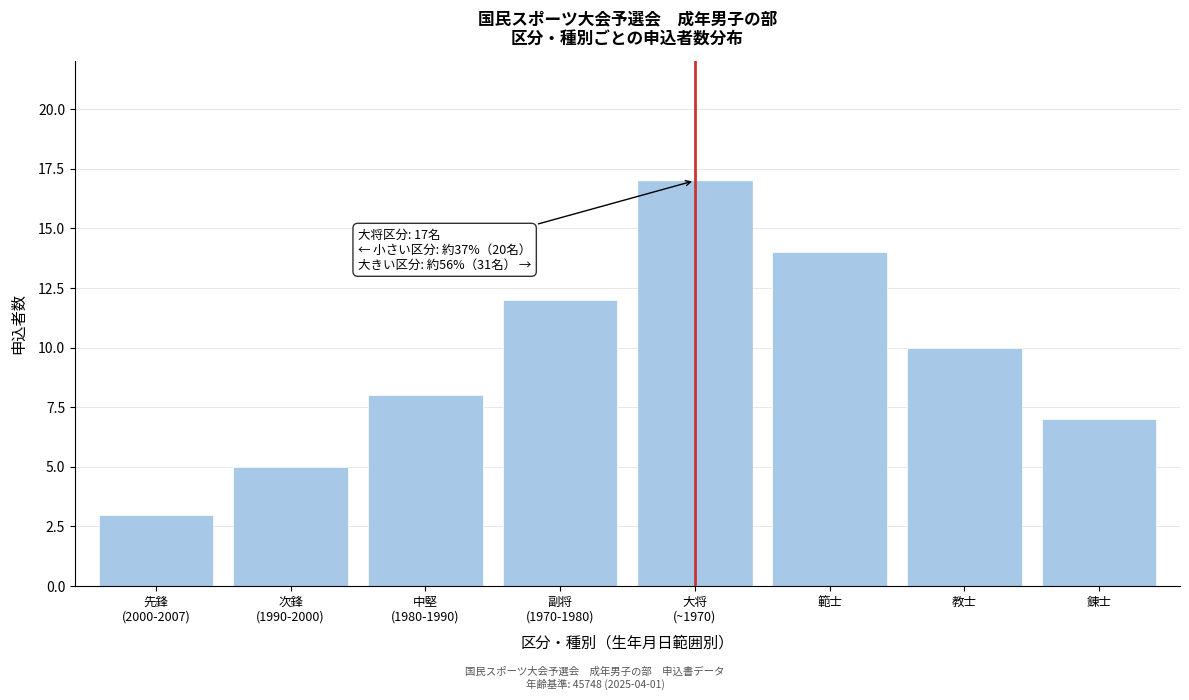

Reading right to left, list all the values displayed in this chart.

7	10	14	17	12	8	5	3